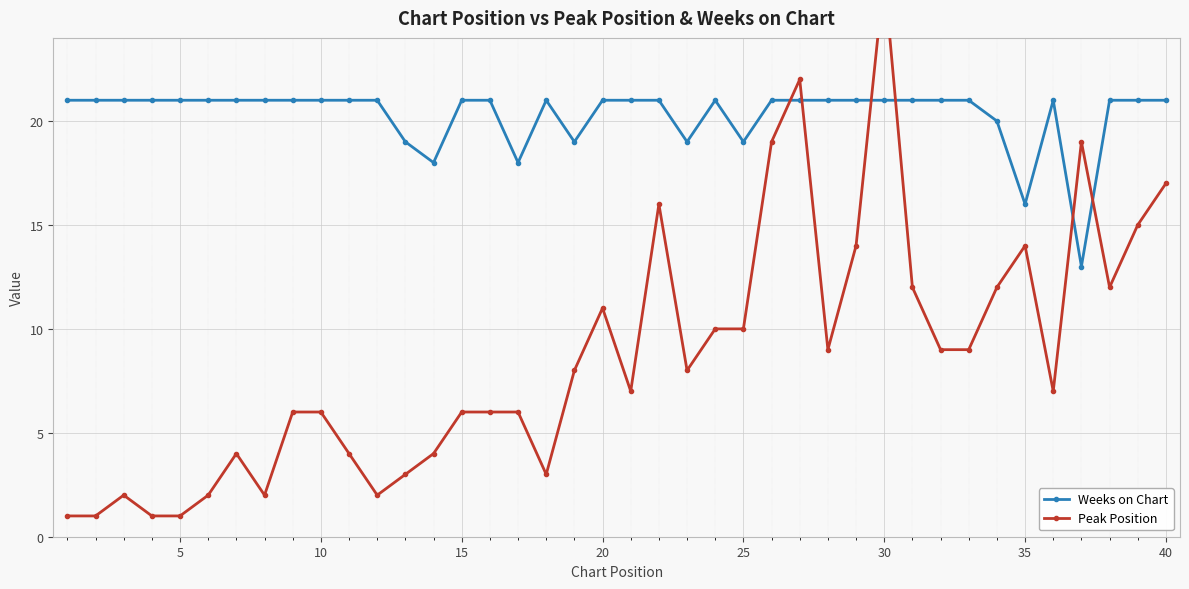

Is it true that Weeks on Chart equals 21 at 5?

True